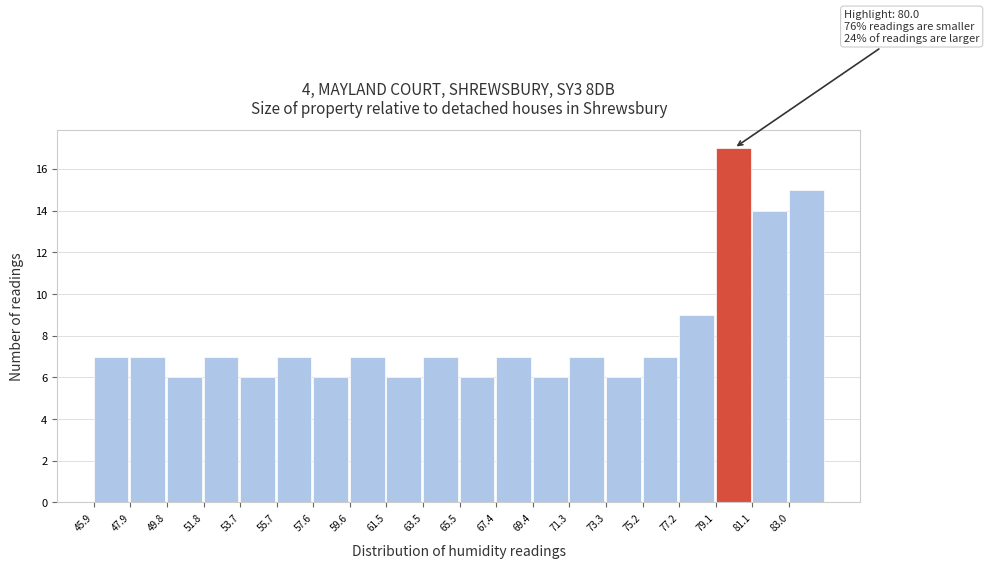

Which range on the x-axis has the tallest bar?

79.2 to 81.0